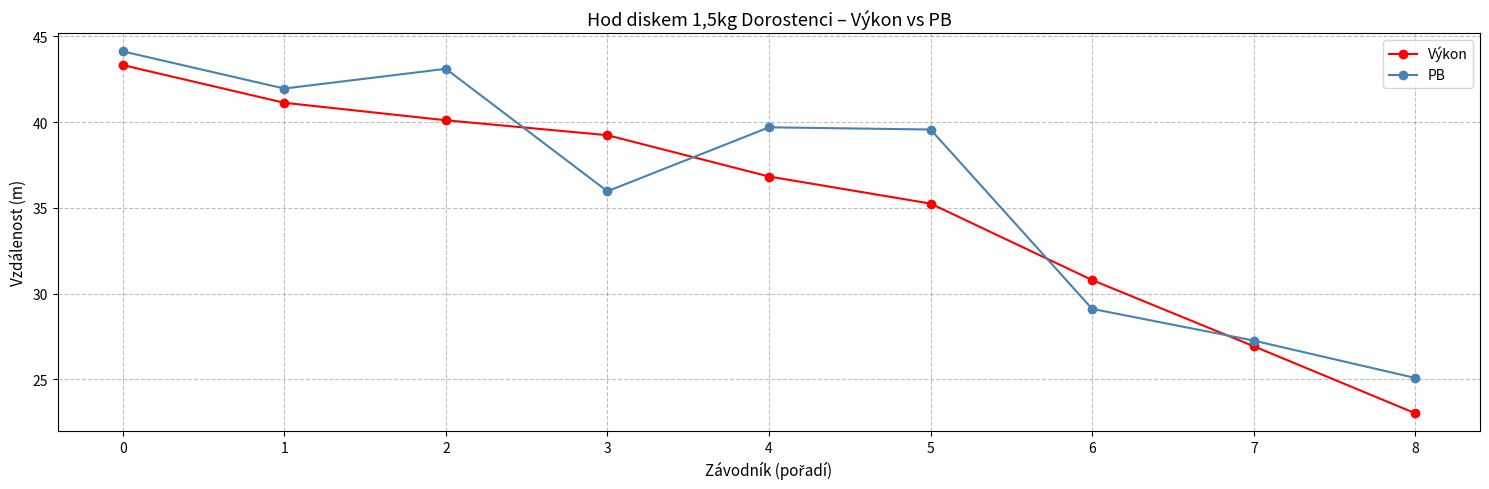

Count the number of categories in the chart.

9